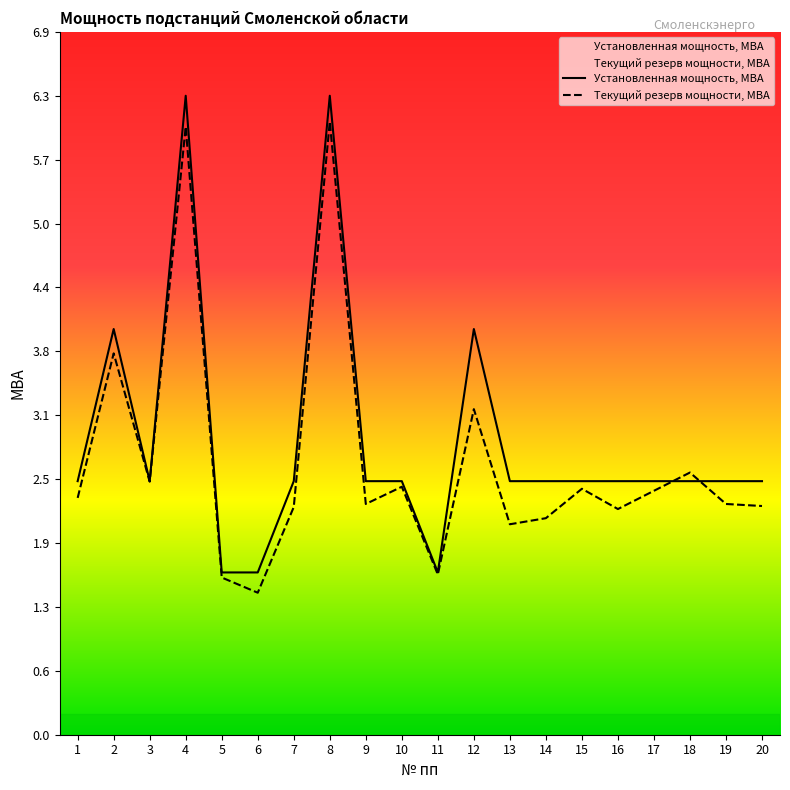

What is the smallest value displayed?

1.4